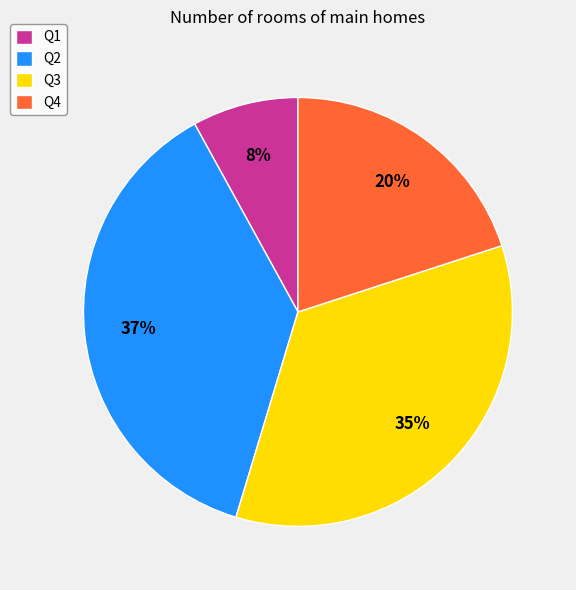

Combined, do Q4 and Q3 account for over 50%?

Yes